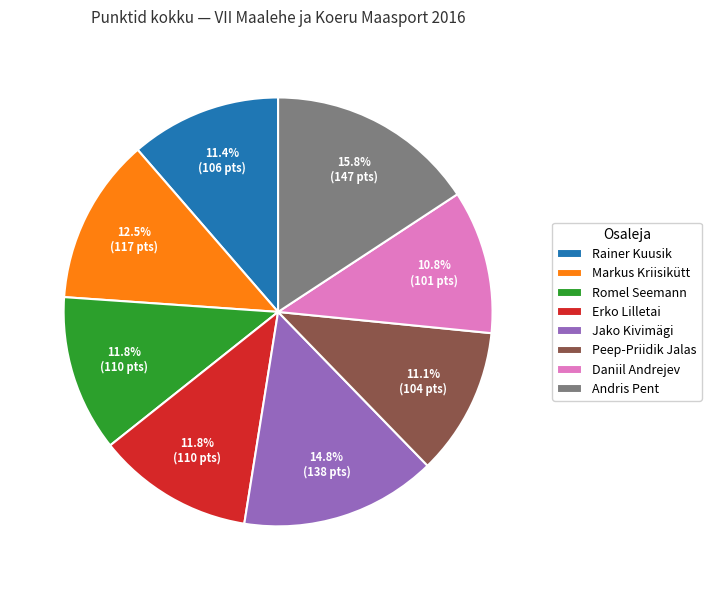

True or false: Daniil Andrejev accounts for 1% of the total.

False